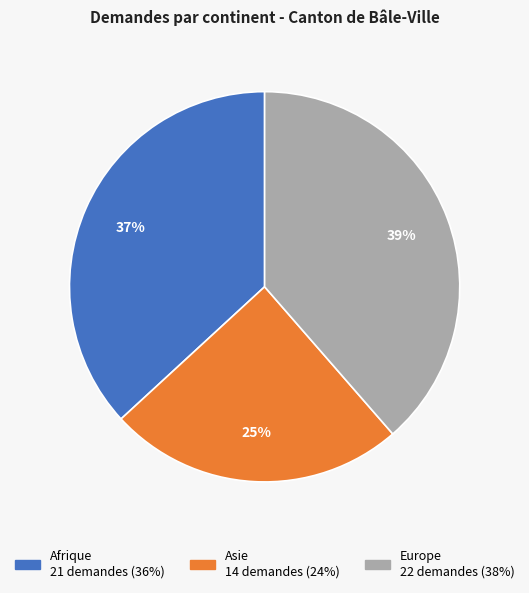

To the nearest percent, what portion does Europe represent?

39%